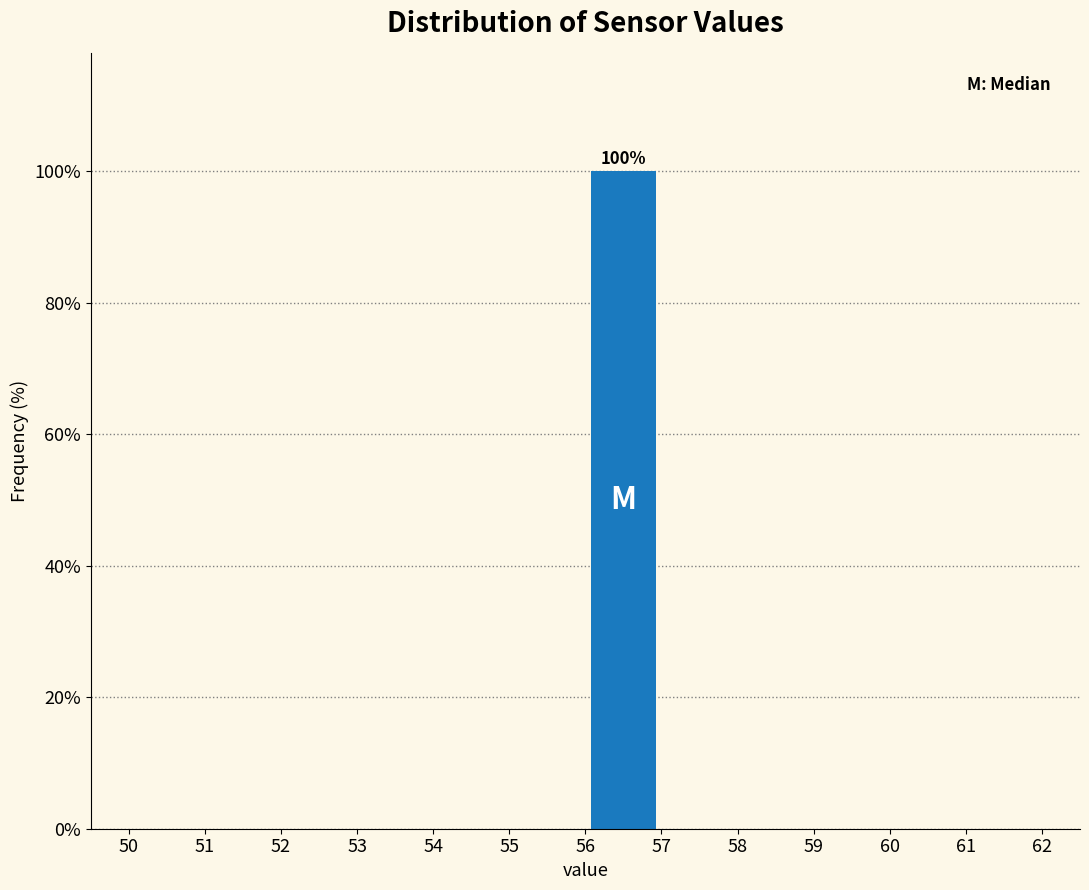

Which range on the x-axis has the tallest bar?

56 to 57